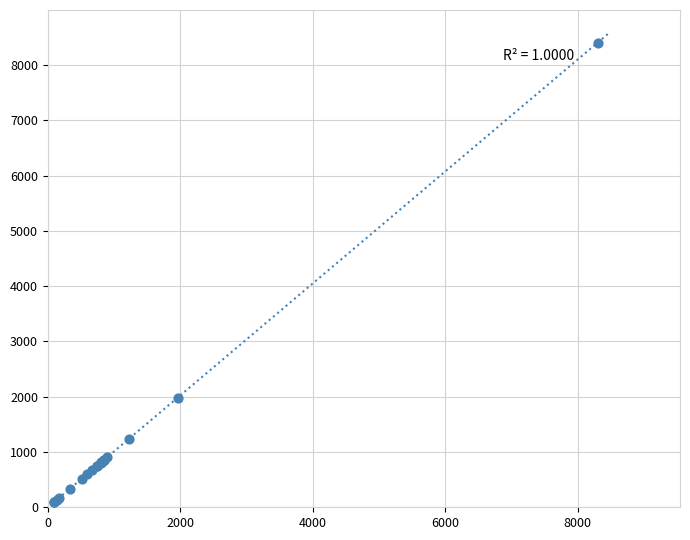

What Y value in the scatter plot is closest to 4251?

1968.1